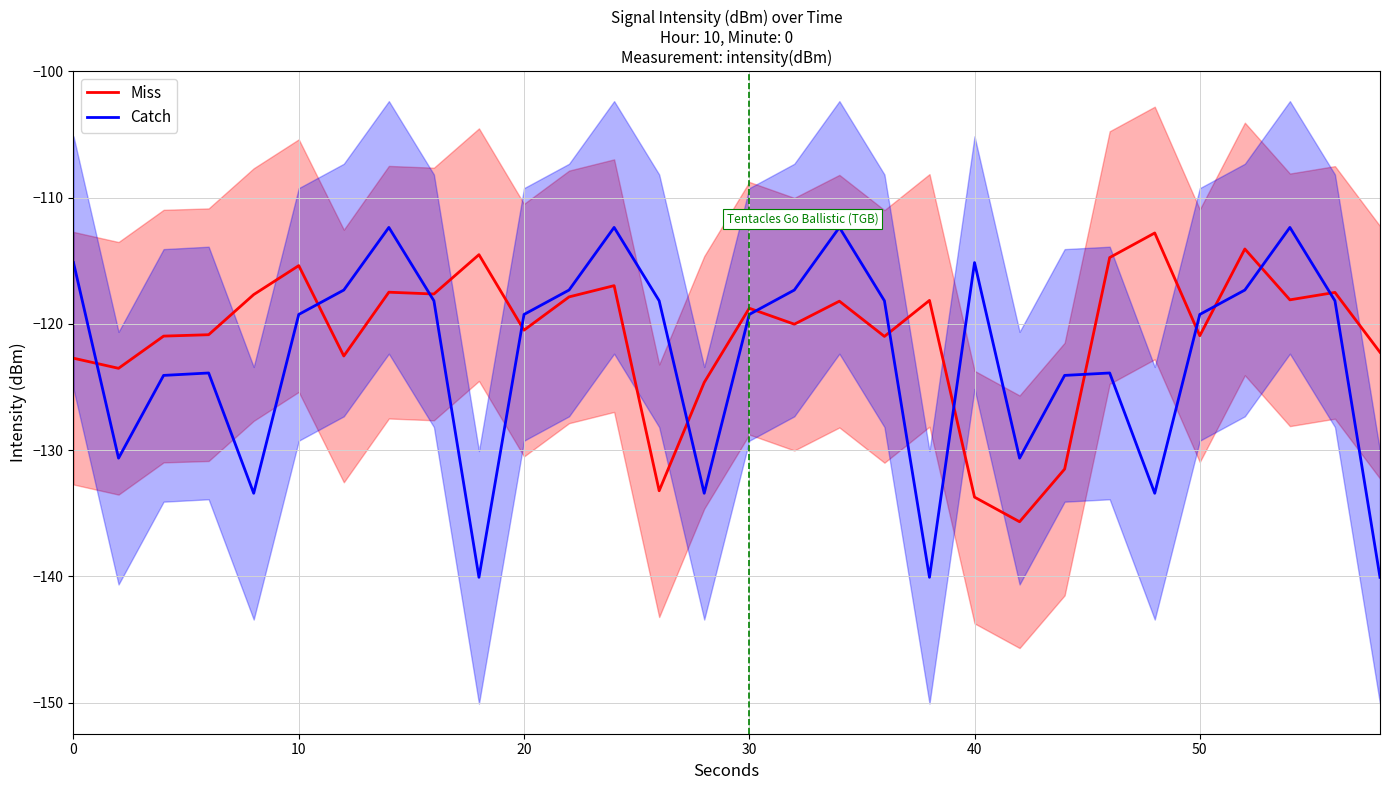

Rank the series by their average value, from highest to lowest.

Miss, Catch